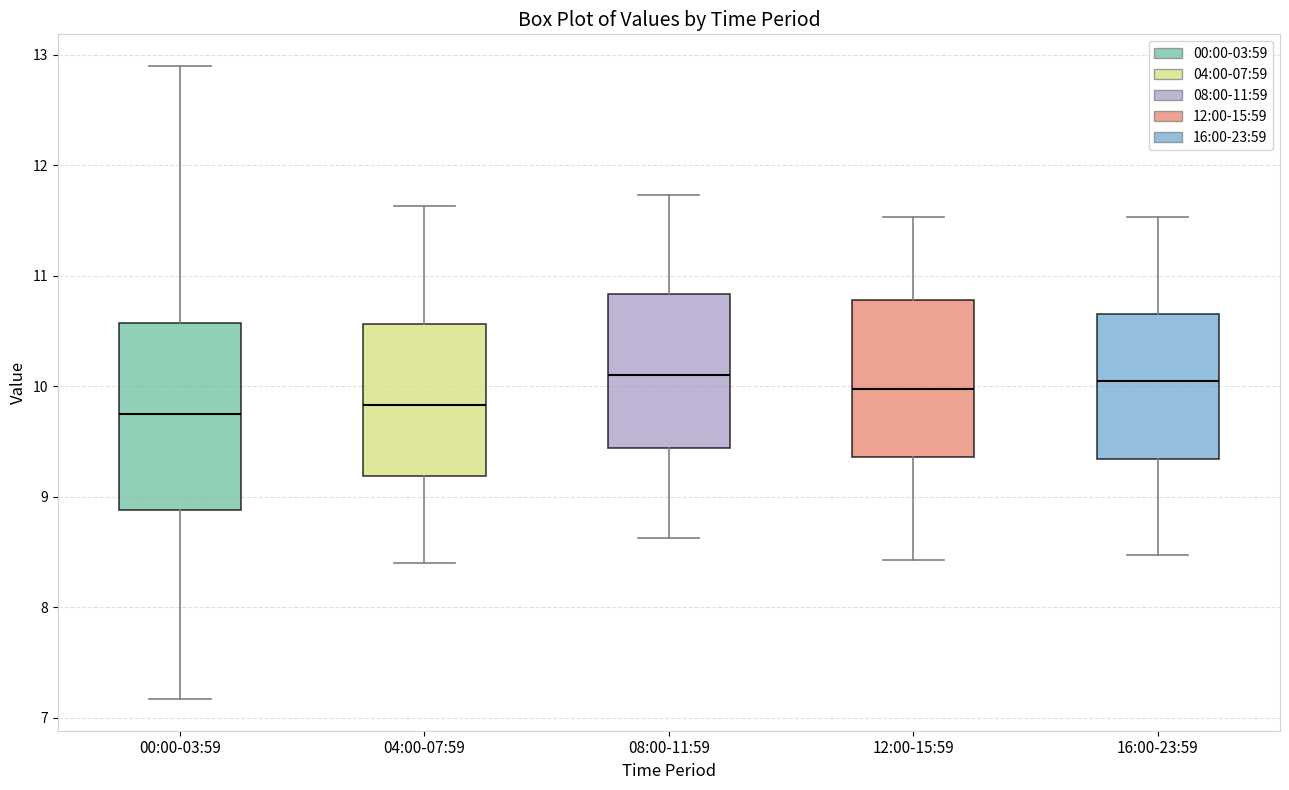

Reading left to right, transcribe this box plot: for each box, give where its median line is, the range the box spans, and where its two whiskers end, as read against the y-axis. The values are not printed on the chart, so give them approximately, as read against the axis.

00:00-03:59: median 9.8, box 8.9 to 10.6, whiskers 7.2 to 12.9
04:00-07:59: median 9.8, box 9.2 to 10.6, whiskers 8.4 to 11.6
08:00-11:59: median 10.1, box 9.4 to 10.8, whiskers 8.6 to 11.7
12:00-15:59: median 10.0, box 9.4 to 10.8, whiskers 8.4 to 11.5
16:00-23:59: median 10.1, box 9.3 to 10.7, whiskers 8.5 to 11.5